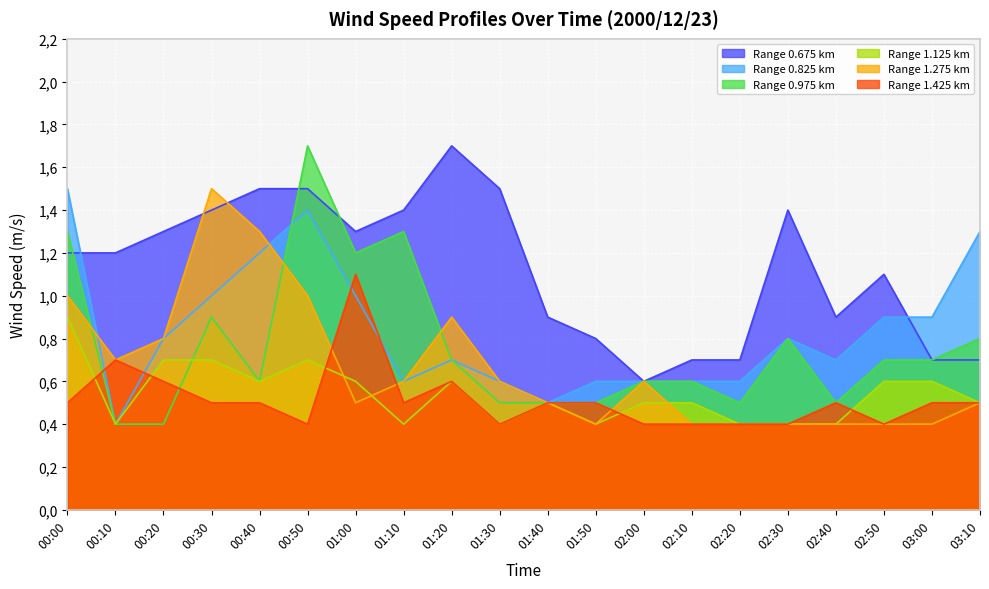

At which label does 0.975 reach its peak?

00:50